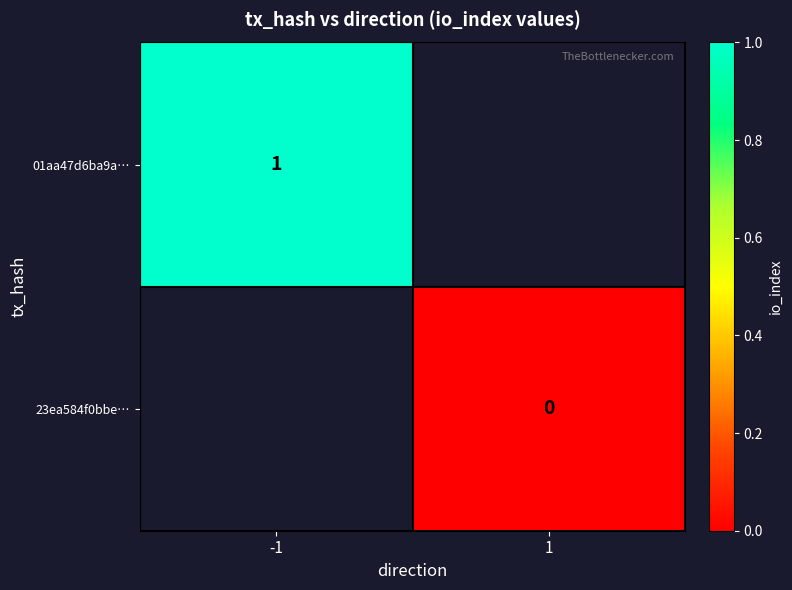

The 01aa47d6ba9a… series shows 2 at -1. True or false?

False